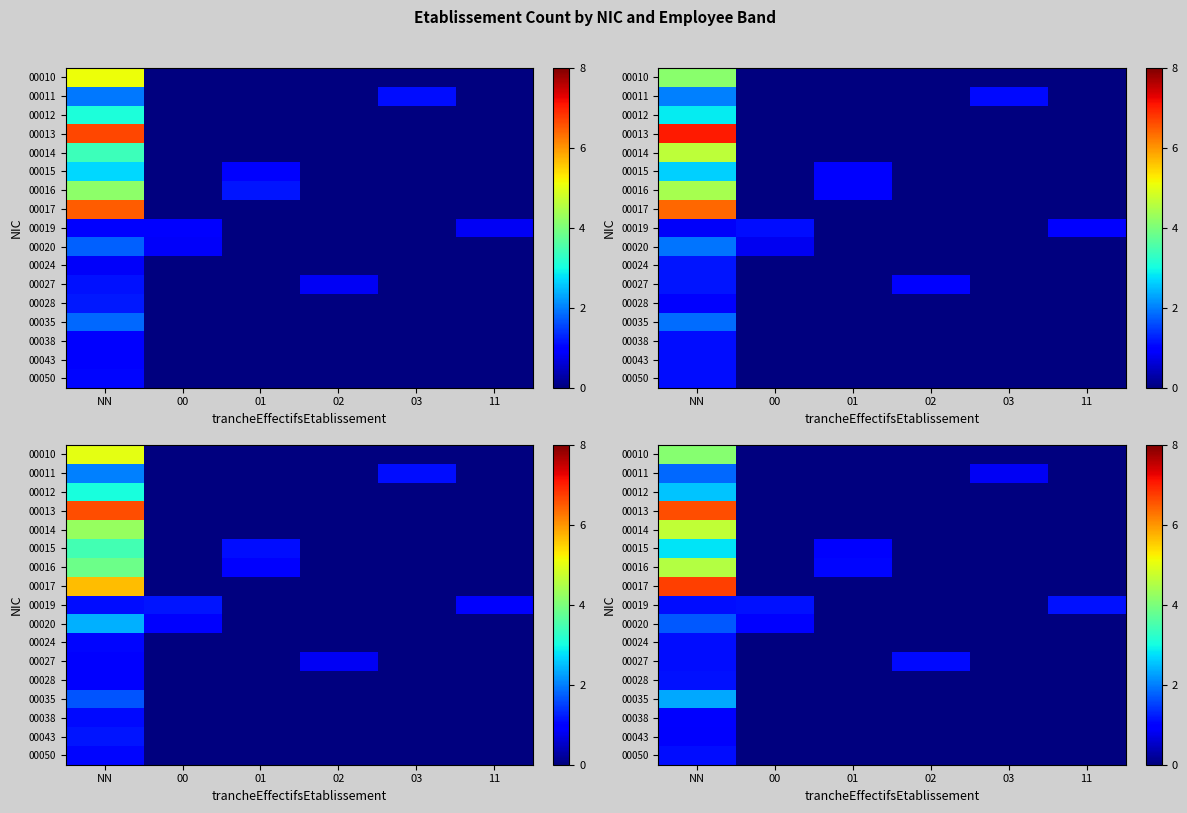

What is the difference between the highest and lowest values at 03?

0.8